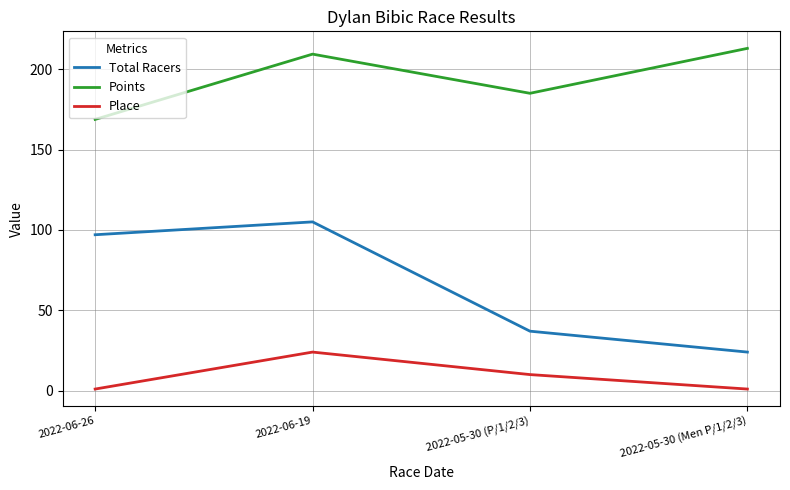

How many lines are shown in the chart?

3